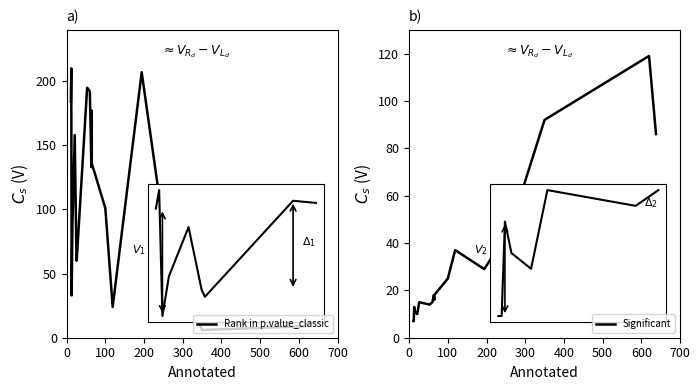

What is the difference between the maximum and minimum values in the Rank in p.value_classic series?

204